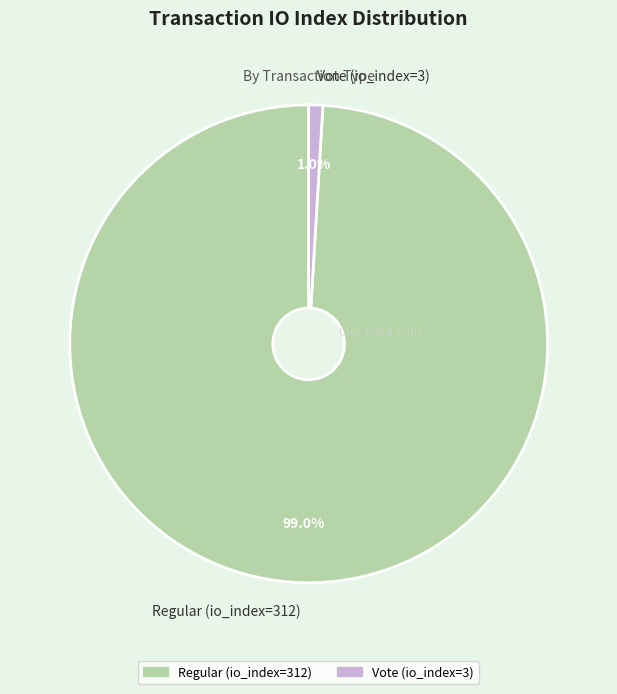

Count the number of slices in the pie.

2